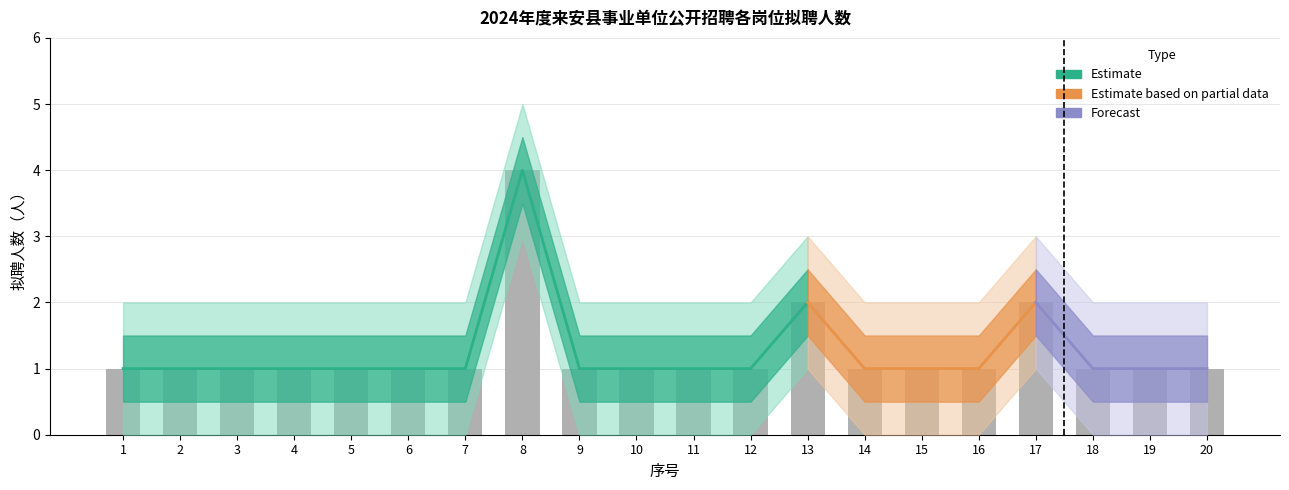

What is the average value?

1